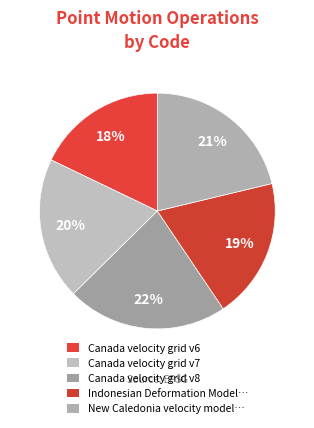

To the nearest percent, what is the difference between the largest and smallest slice percentages?

4%